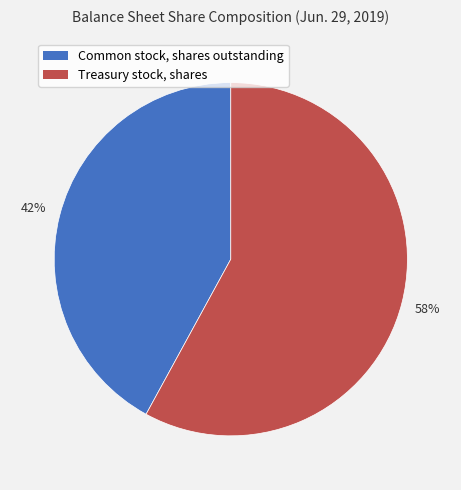

To the nearest percent, what portion does Treasury stock, shares represent?

58%